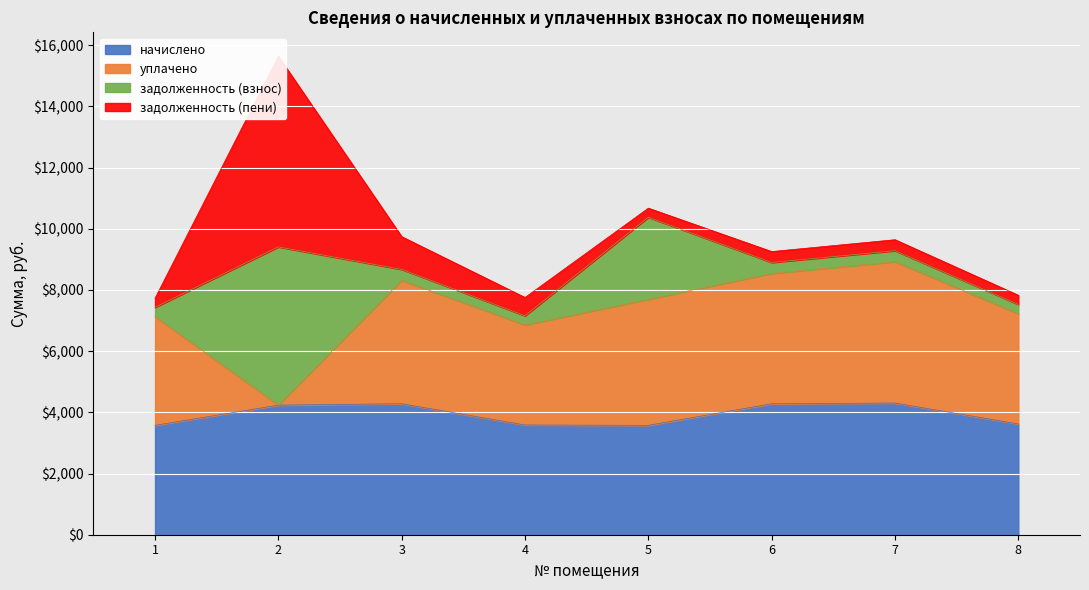

At how many categories does at least one series exceed 4655?

1